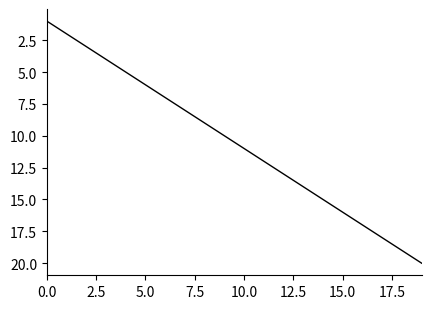

What is the difference between the maximum and minimum values?

19